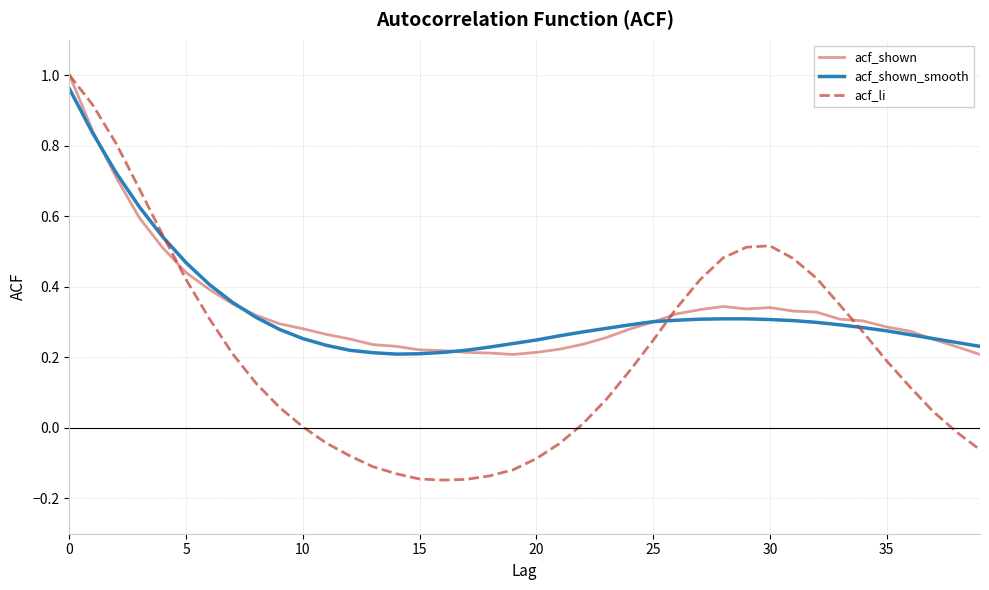

How many lines are shown in the chart?

3